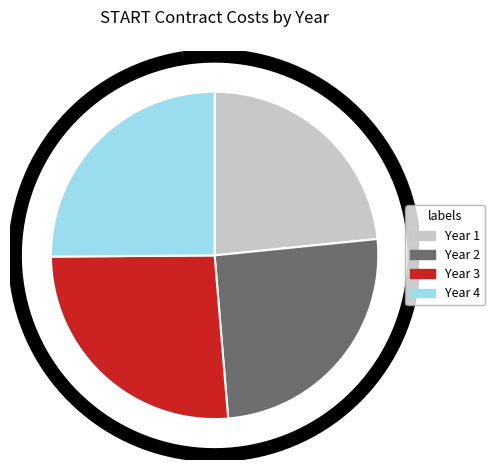

The Year 3 slice represents 26% of the pie. True or false?

True